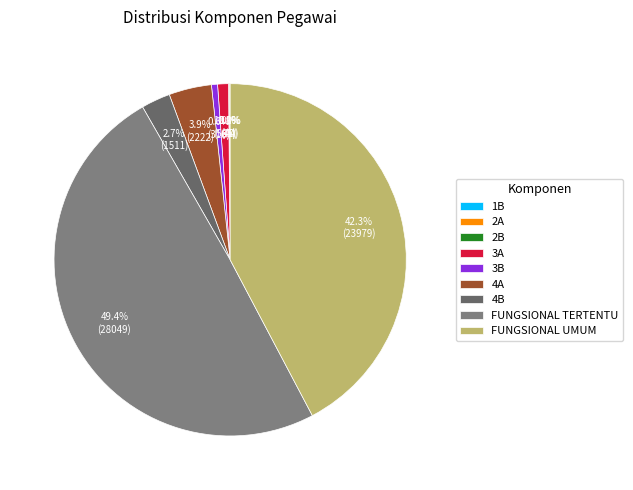

Count the number of slices in the pie.

9